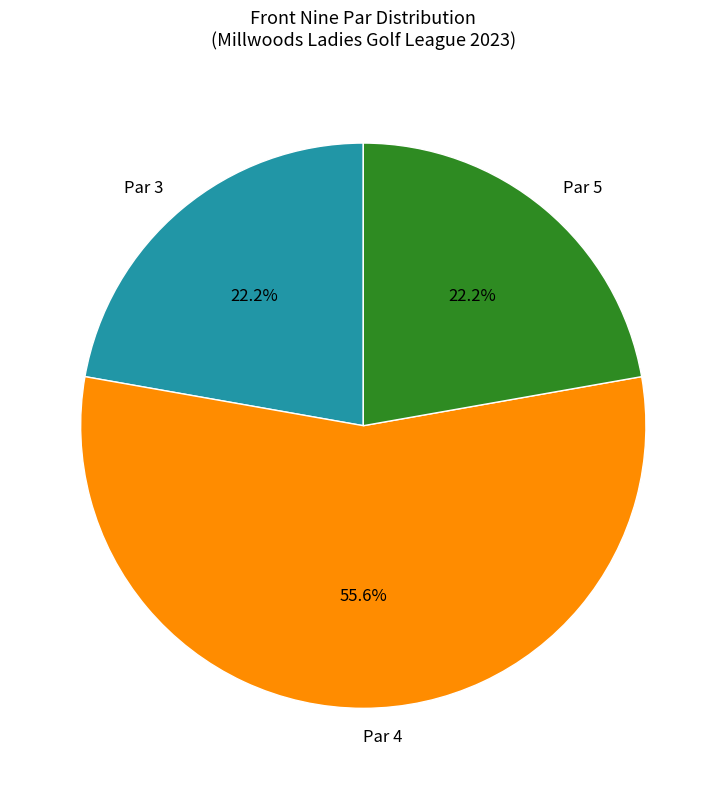

Which slice is the largest?

Par 4